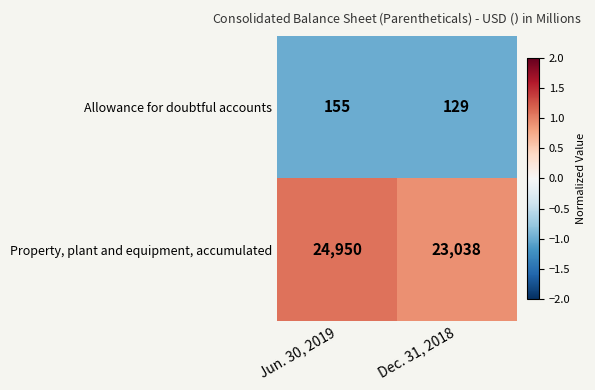

Which series changed the most between Jun. 30, 2019 and Dec. 31, 2018?

Property, plant and equipment, accumulated